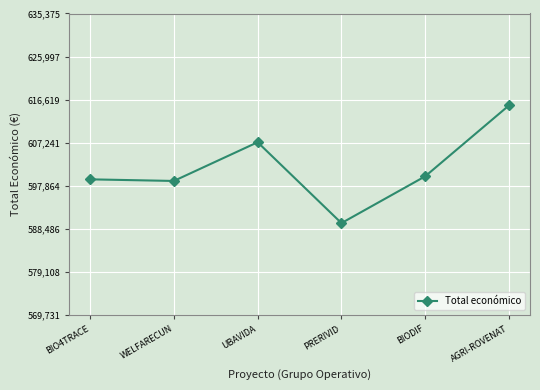

How many interior local peaks (higher than both neighbors) does the data have?

1